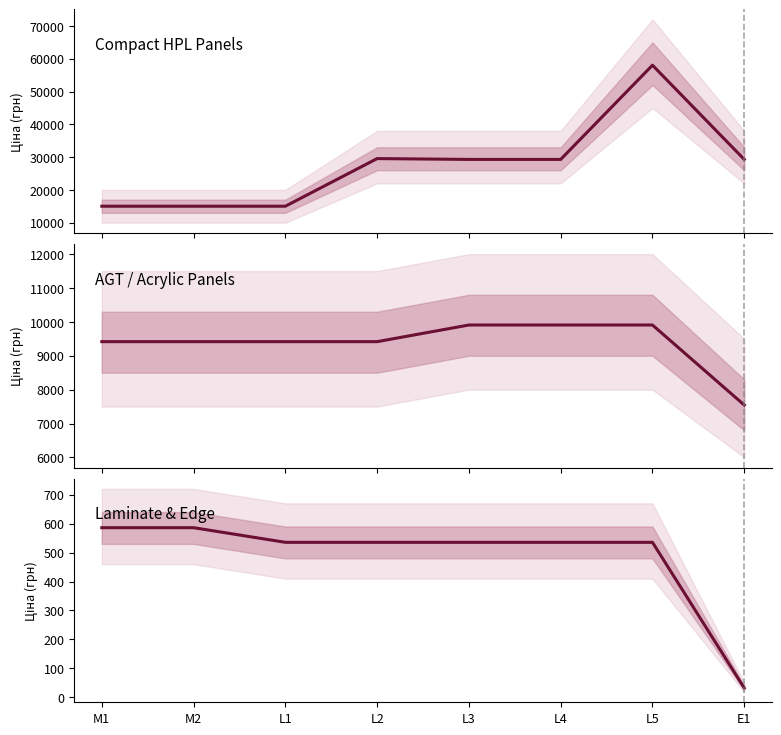

Reading left to right, what are all the values shown in this chart?

Compact HPL Panels: 15019.2	15019.2	15019.2	29548.9	29294.9	29294.9	58037.0	29294.9
AGT / Acrylic Panels: 9416.9	9416.9	9416.9	9416.9	9908.5	9908.5	9908.5	7545.9
Laminate & Edge: 586.0	586.0	535.4	535.4	535.4	535.4	535.4	32.0